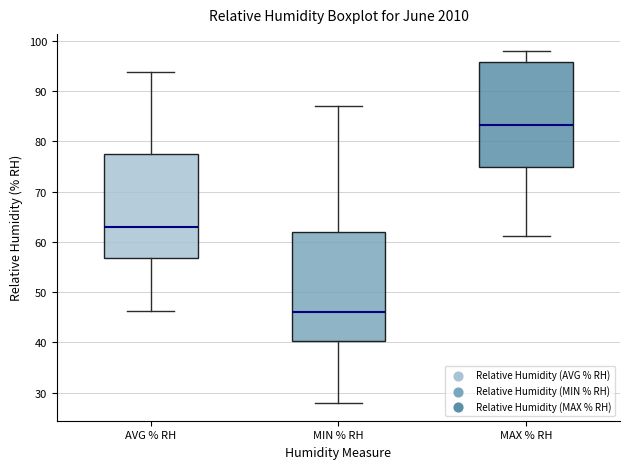

Reading left to right, read every box against the y-axis: the position of its median line, the range the box covers, and the ends of its whiskers. The values are not printed on the chart, so give them approximately, as read against the axis.

AVG % RH: median 63, box 57 to 77, whiskers 46 to 94
MIN % RH: median 46, box 40 to 62, whiskers 28 to 87
MAX % RH: median 83, box 75 to 96, whiskers 61 to 98